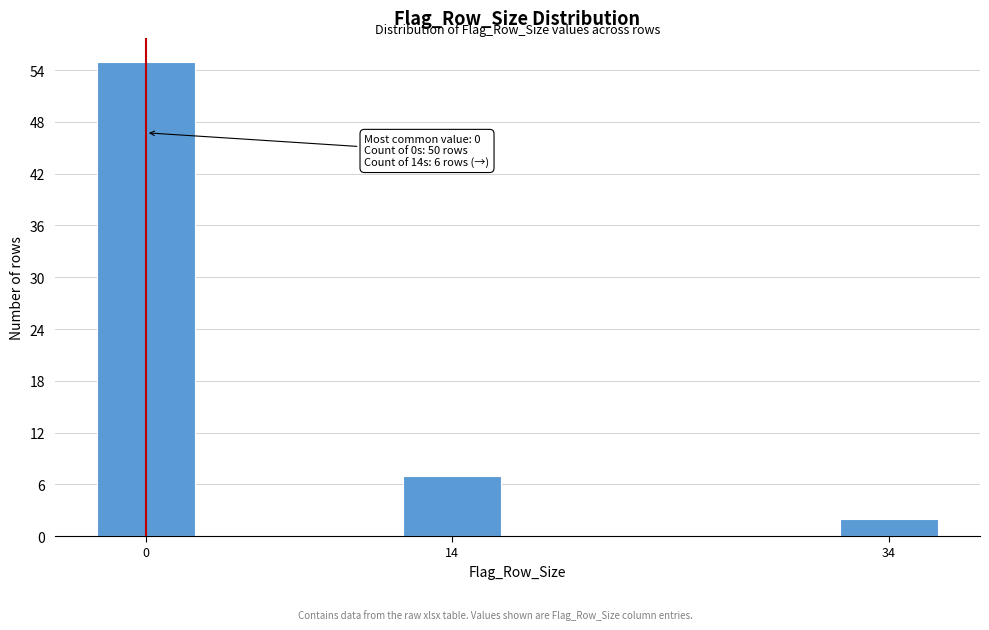

Reading right to left, what are all the values shown in this chart?

2	7	55